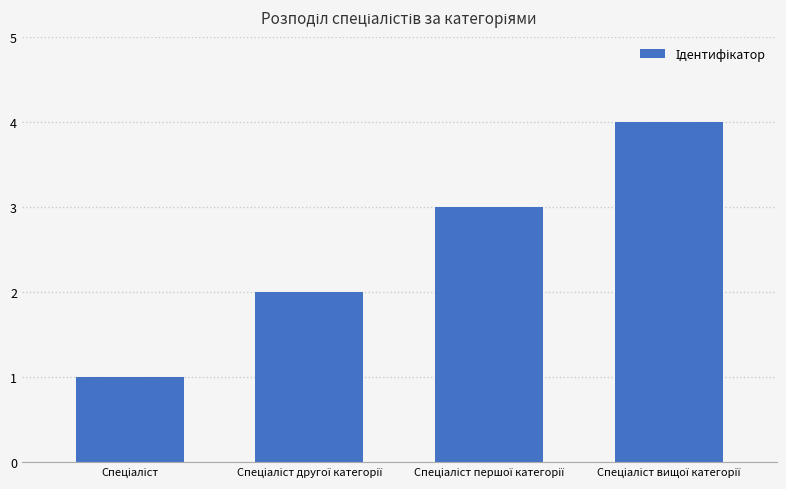

What is the greatest value displayed?

4